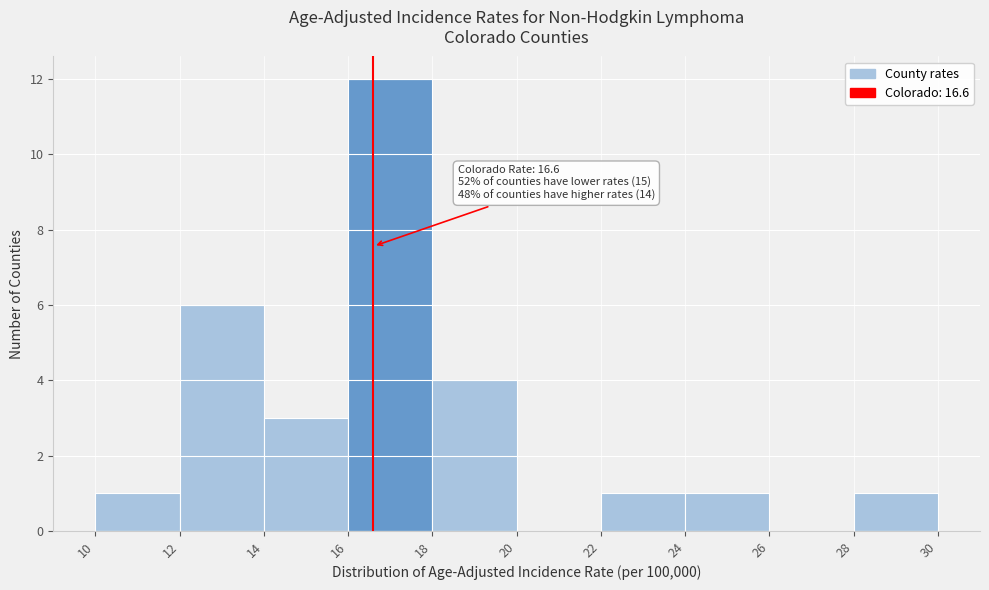

Over which range of the x-axis is the bar tallest?

16 to 18